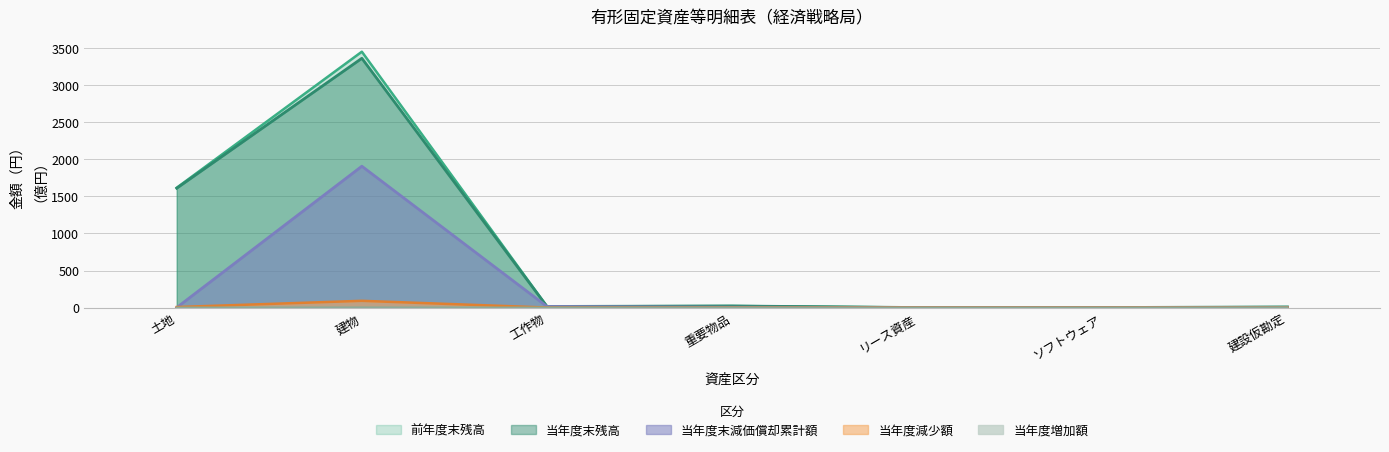

How many lines are shown in the chart?

5